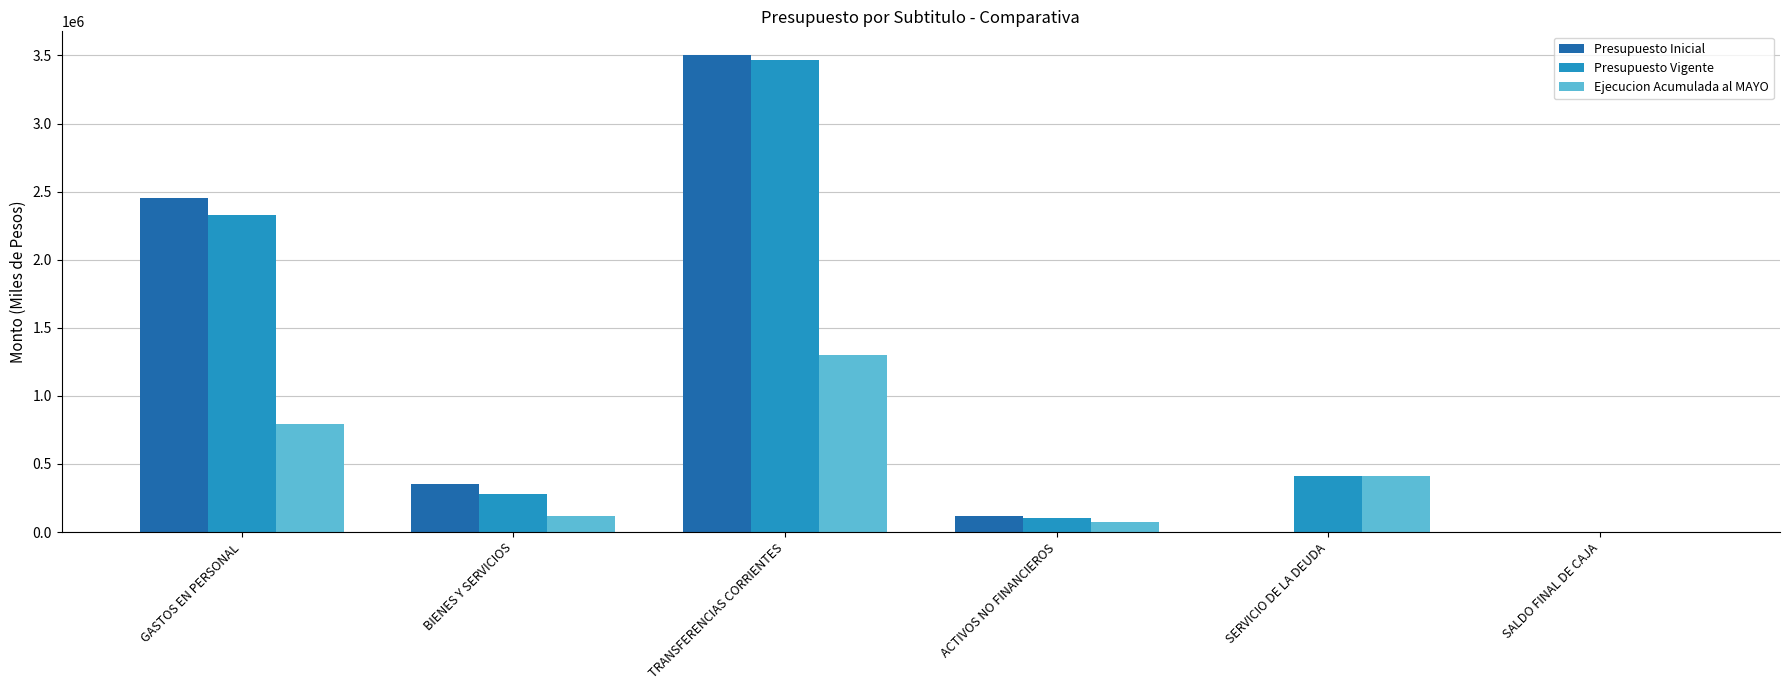

What is the average value of the Ejecucion Acumulada al MAYO series?

449153